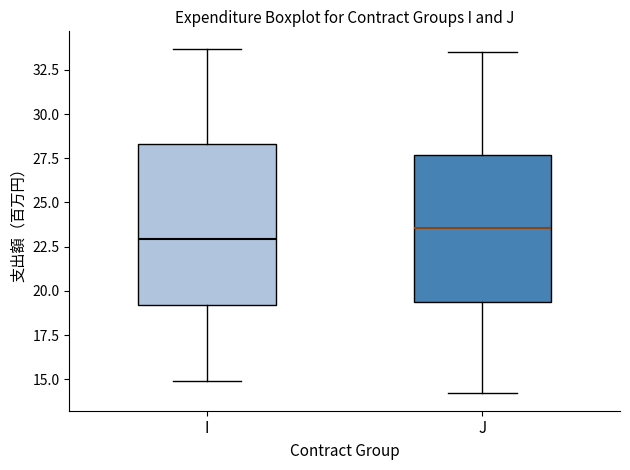

Which box has the lowest median line?

I